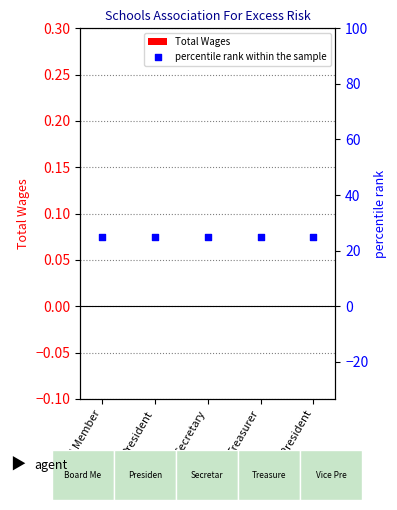

Which series reaches the maximum Y coordinate?

percentile rank within the sample